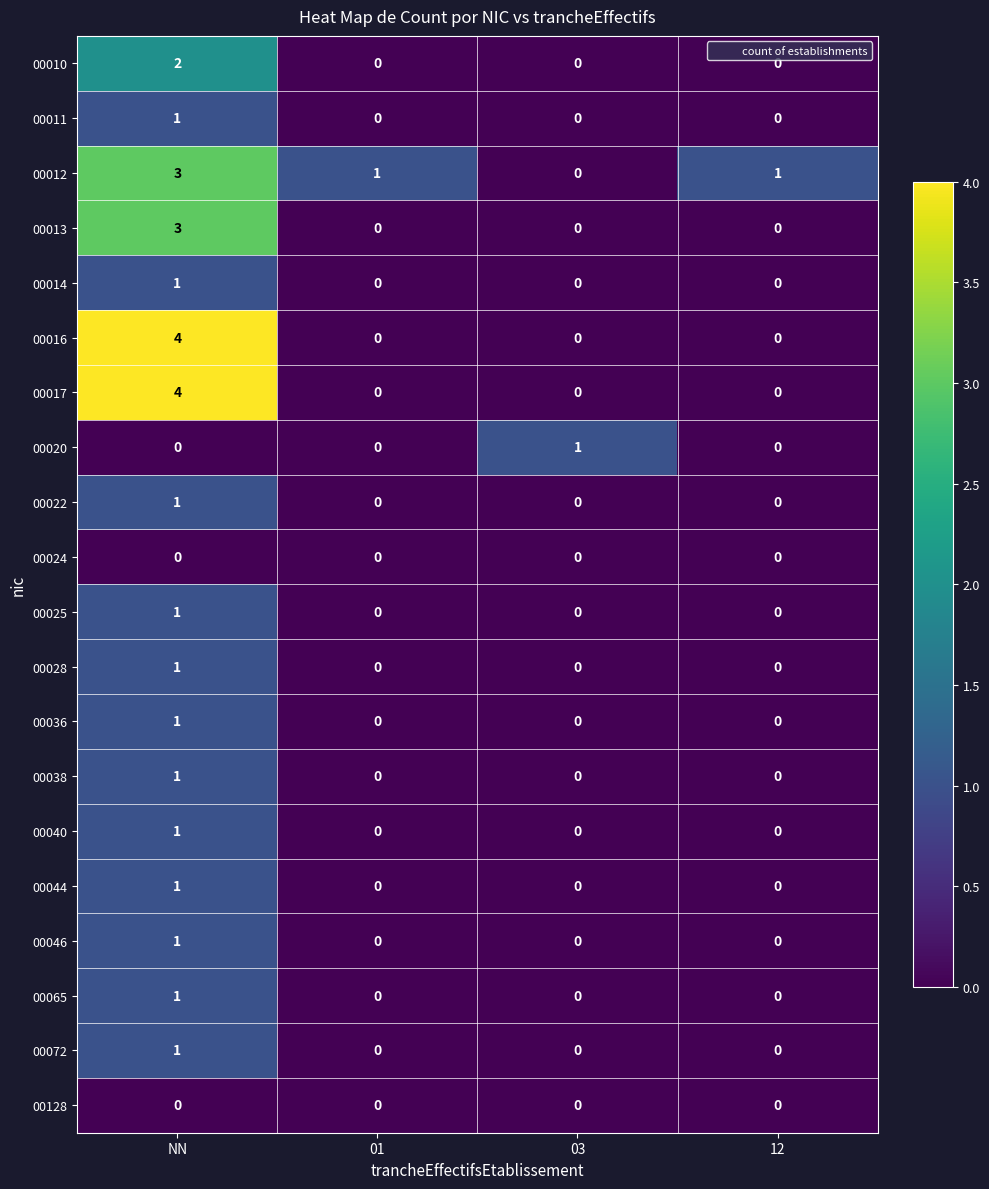

What is the maximum value shown in the chart?

4